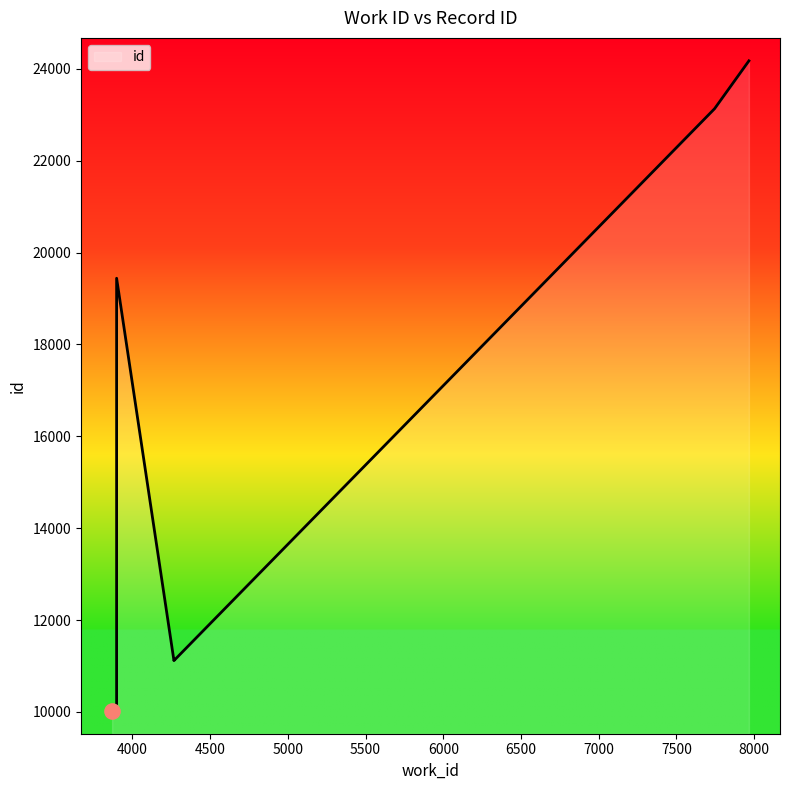

What is the ratio of the value at 7746 to the value at 3898?

1.2